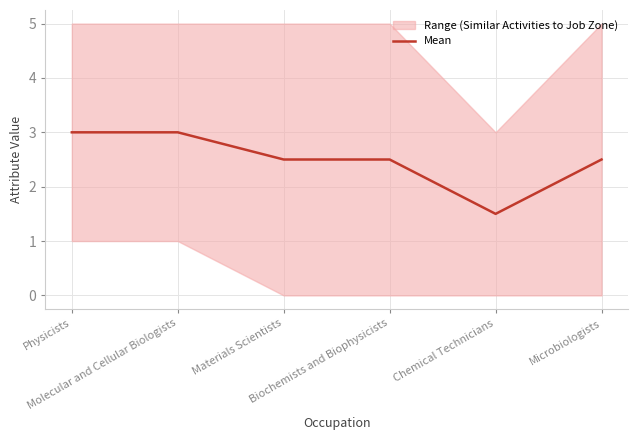

What is the minimum value shown in the chart?

1.5